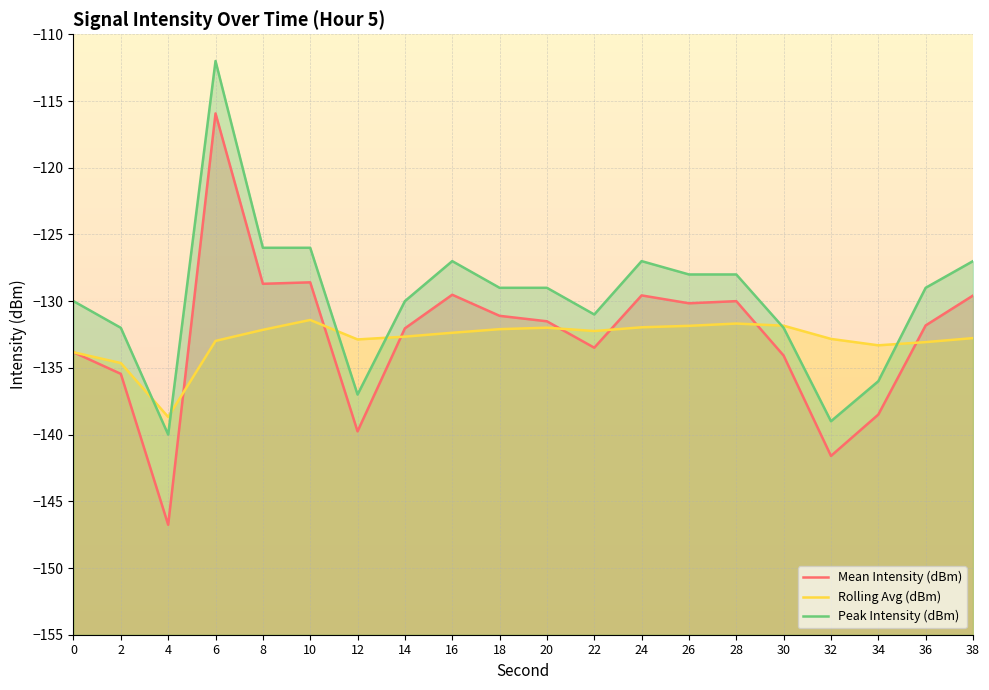

At which category does Peak Intensity (dBm) reach its first local peak?

6